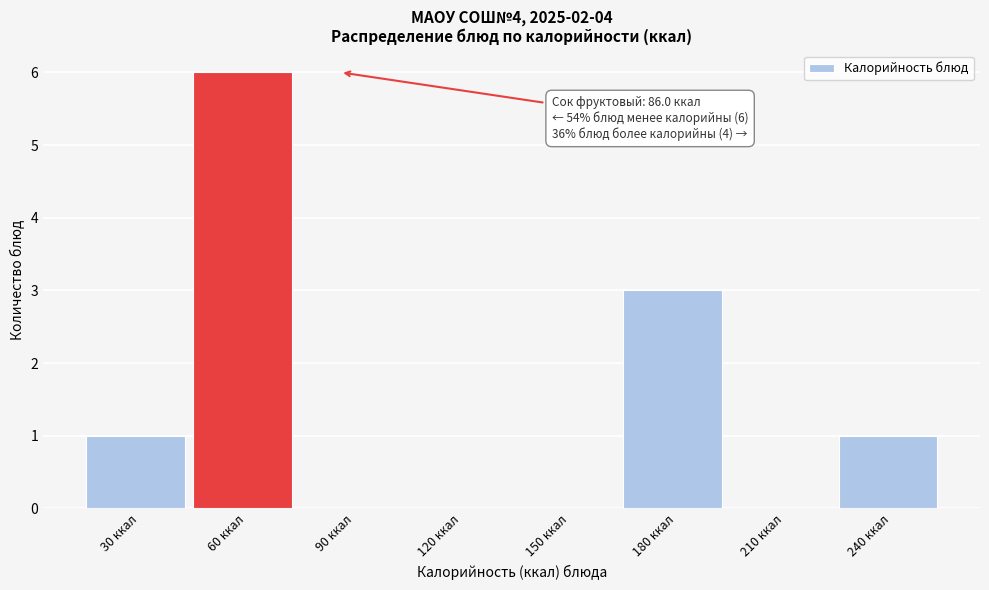

Reading left to right, list all the values displayed in this chart.

30 ккал=1	60 ккал=6	90 ккал=0	120 ккал=0	150 ккал=0	180 ккал=3	210 ккал=0	240 ккал=1